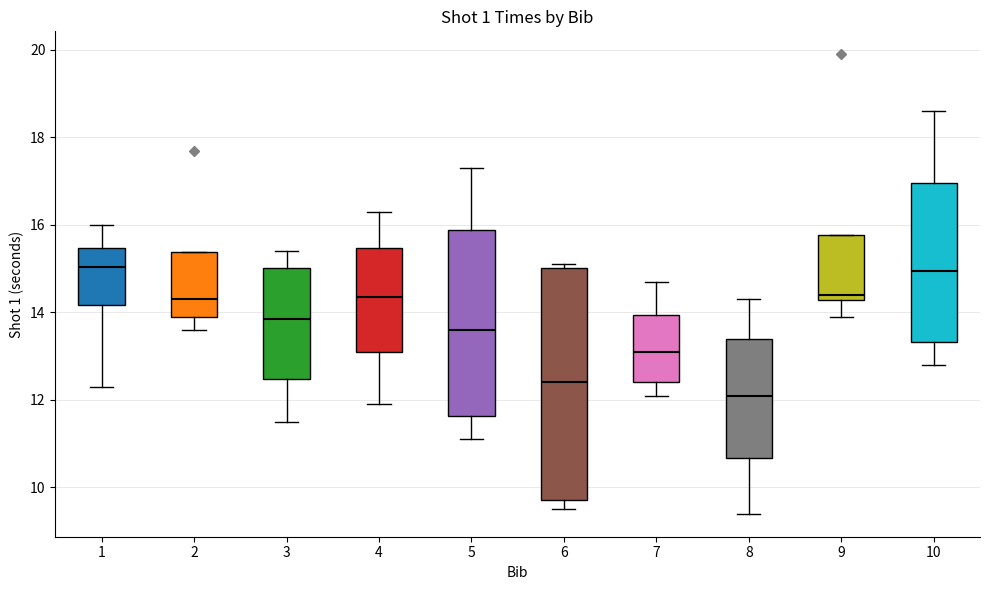

Reading left to right, read every box against the y-axis: the position of its median line, the range the box covers, and the ends of its whiskers. The values are not printed on the chart, so give them approximately, as read against the axis.

1: median 15.0, box 14.2 to 15.4, whiskers 12.4 to 16.0
2: median 14.4, box 14.0 to 15.4, whiskers 13.6 to 15.4
3: median 13.8, box 12.4 to 15.0, whiskers 11.6 to 15.4
4: median 14.4, box 13.2 to 15.4, whiskers 12.0 to 16.4
5: median 13.6, box 11.6 to 15.8, whiskers 11.2 to 17.4
6: median 12.4, box 9.8 to 15.0, whiskers 9.6 to 15.2
7: median 13.2, box 12.4 to 14.0, whiskers 12.2 to 14.8
8: median 12.2, box 10.6 to 13.4, whiskers 9.4 to 14.4
9: median 14.4, box 14.2 to 15.8, whiskers 14.0 to 15.8
10: median 15.0, box 13.4 to 17.0, whiskers 12.8 to 18.6